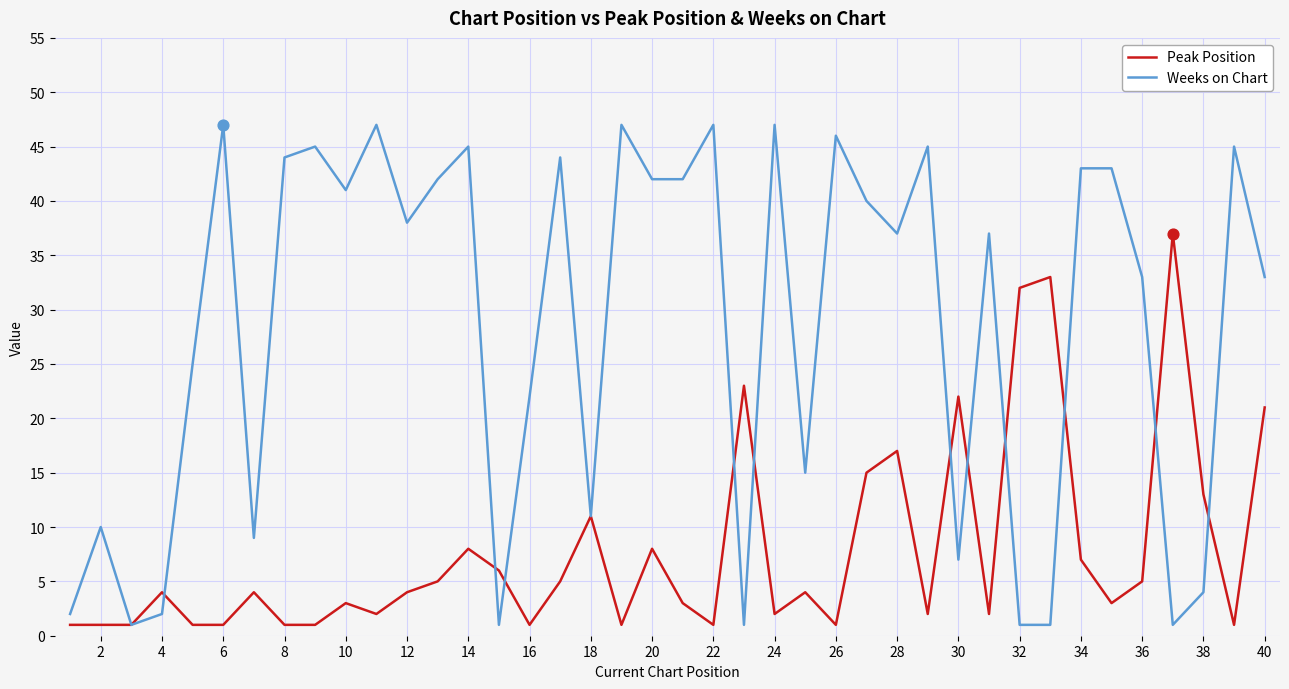

Which series has the largest range (max minus min)?

Weeks on Chart